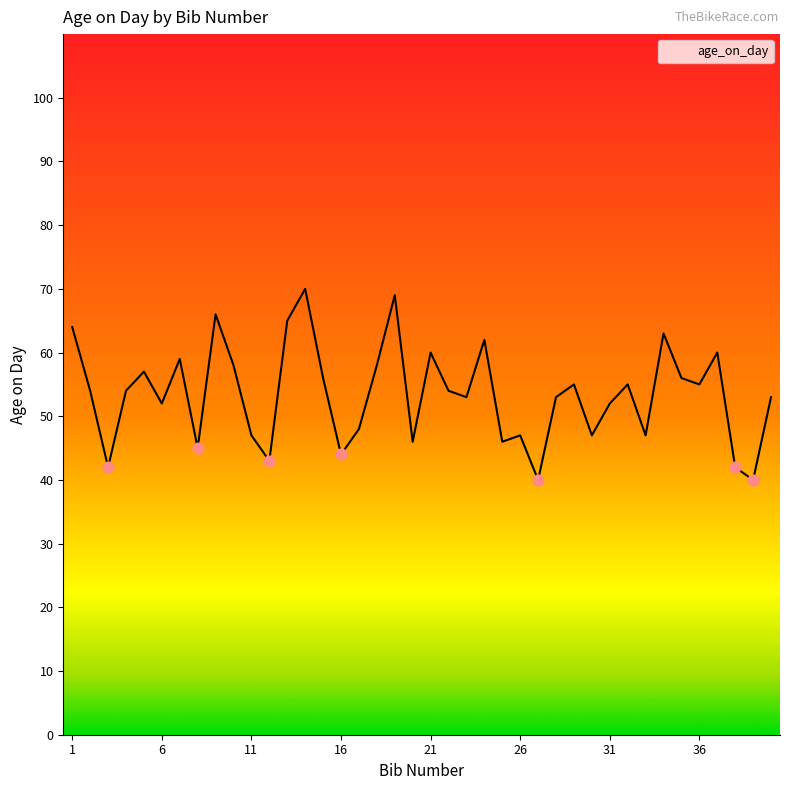

What is the difference between the maximum and minimum values?

30